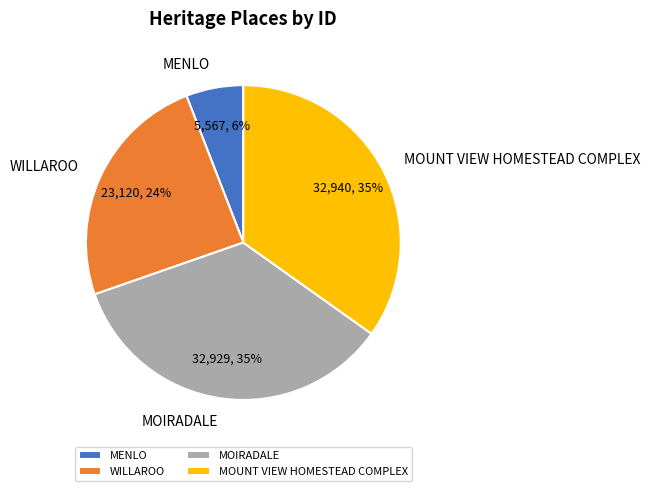

Which has a higher value, WILLAROO or MOUNT VIEW HOMESTEAD COMPLEX?

MOUNT VIEW HOMESTEAD COMPLEX